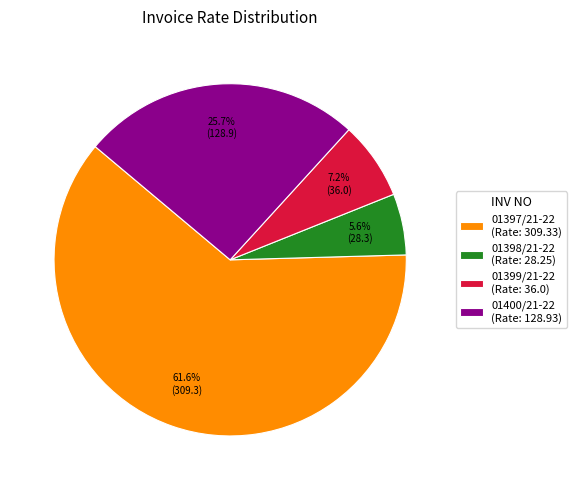

Which slice is the smallest?

01398/21-22